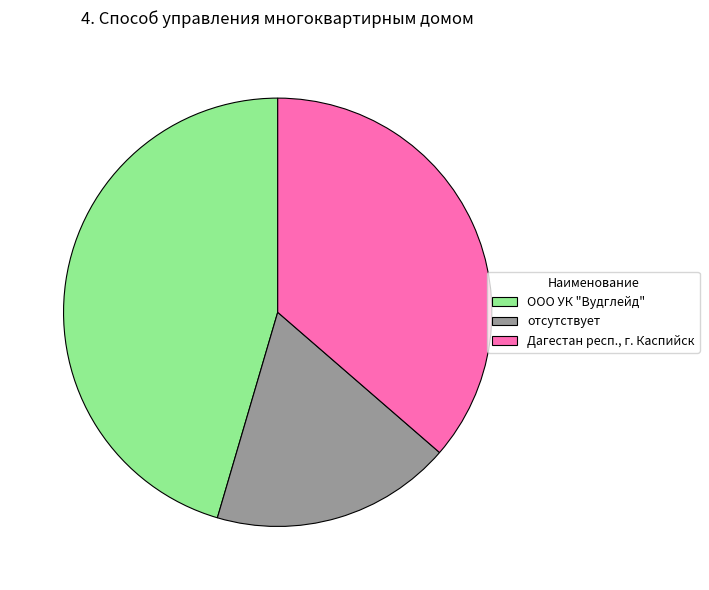

Between Дагестан респ., г. Каспийск and отсутствует, which is larger?

Дагестан респ., г. Каспийск